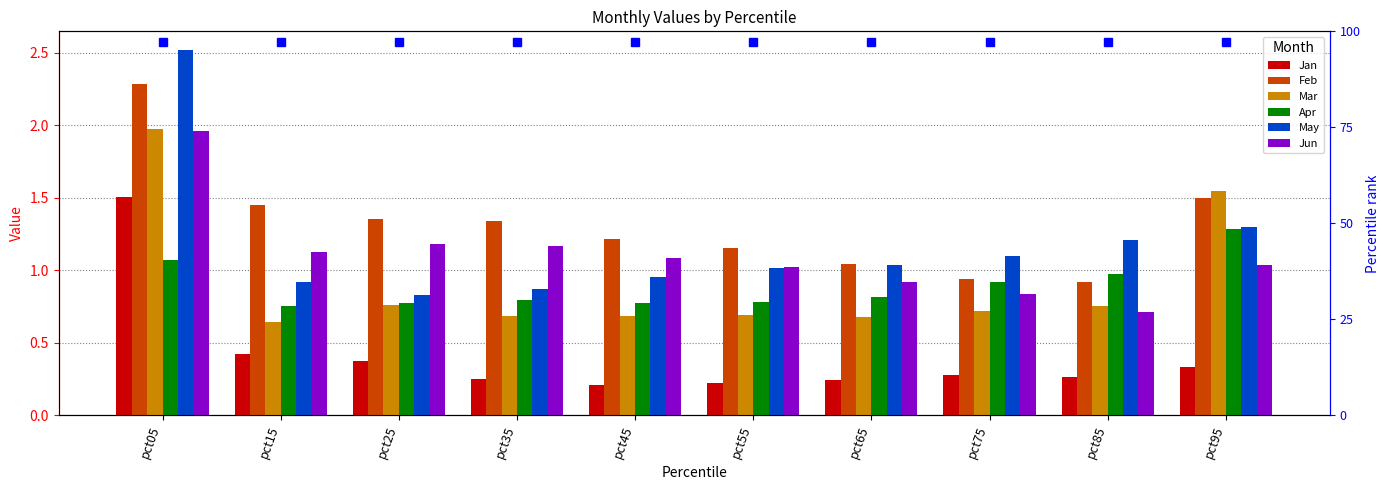

What is the greatest value displayed?

2.5